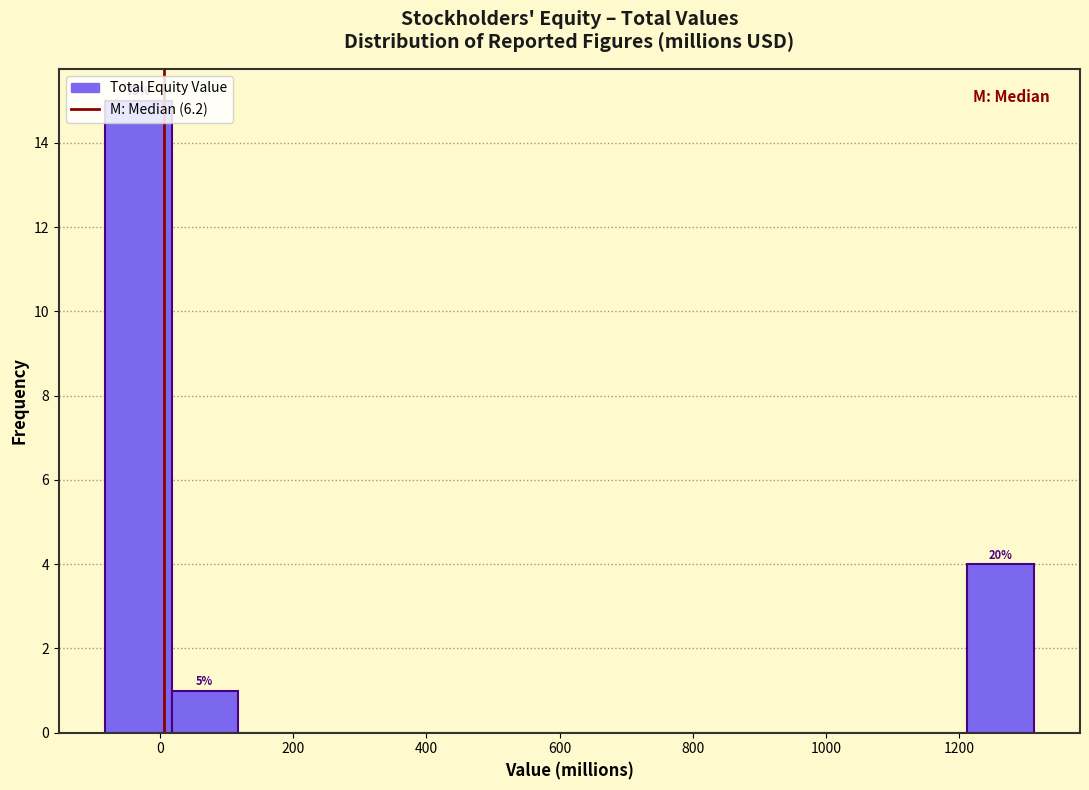

Which range on the x-axis has the tallest bar?

-80 to 20